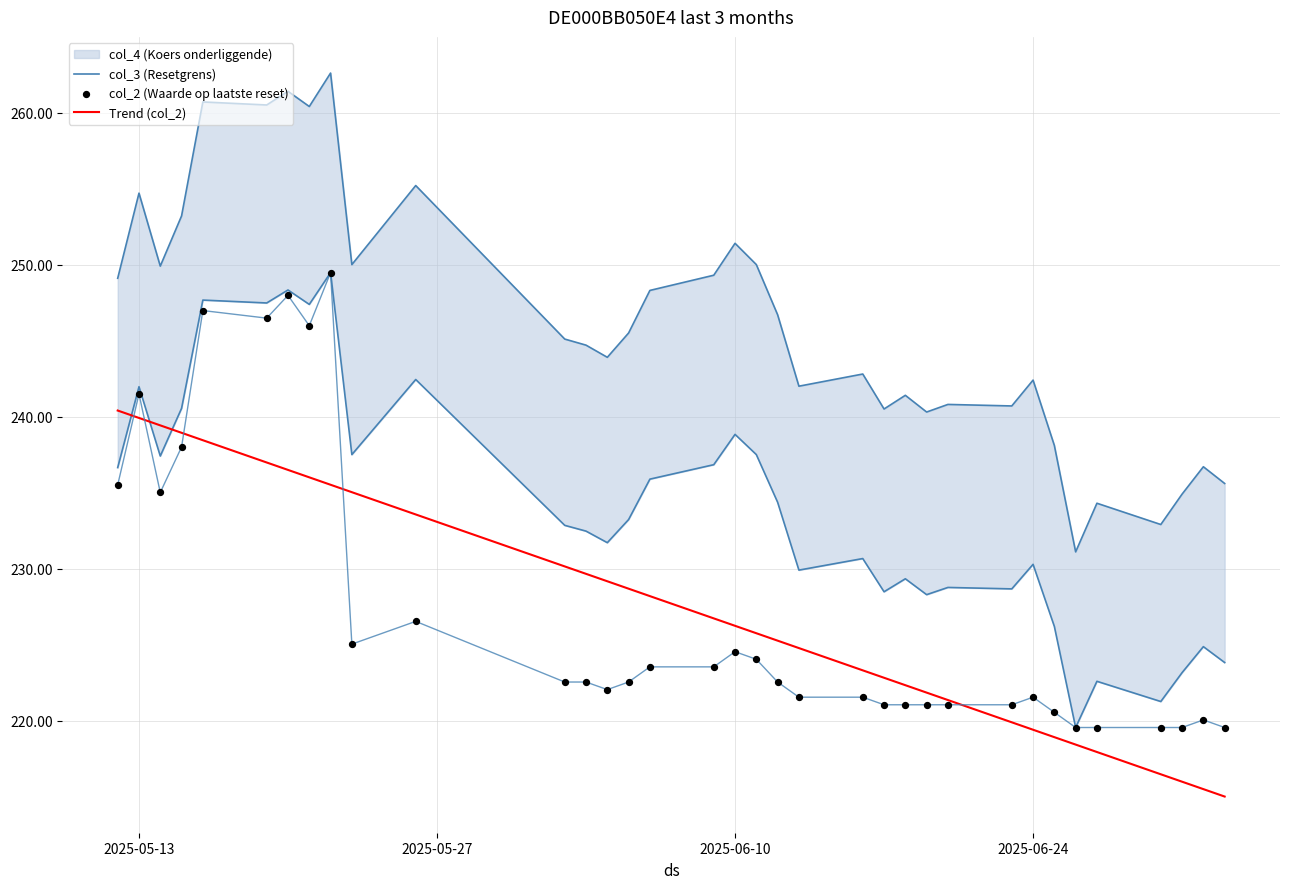

What is the minimum value for Trend (col_2)?

215.0